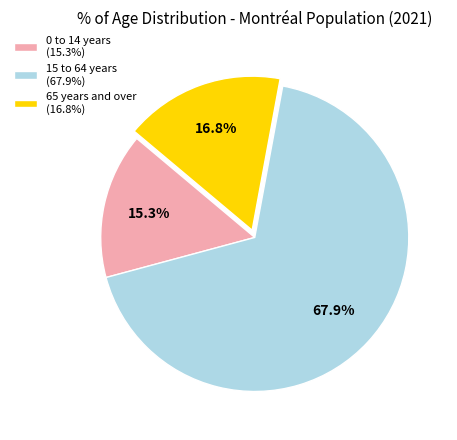

Approximately how many times larger is the value at 0 to 14 years compared to 65 years and over?

0.9